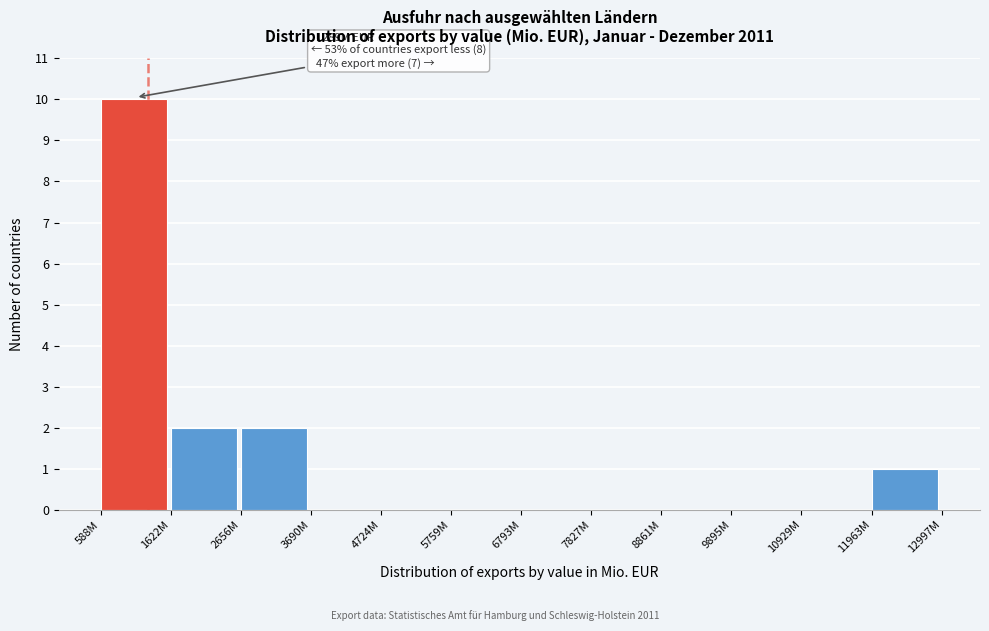

Reading left to right, extract all data points from this chart.

588M=10	1622M=2	2656M=2	3690M=0	4724M=0	5759M=0	6793M=0	7827M=0	8861M=0	9895M=0	10929M=0	11963M=1